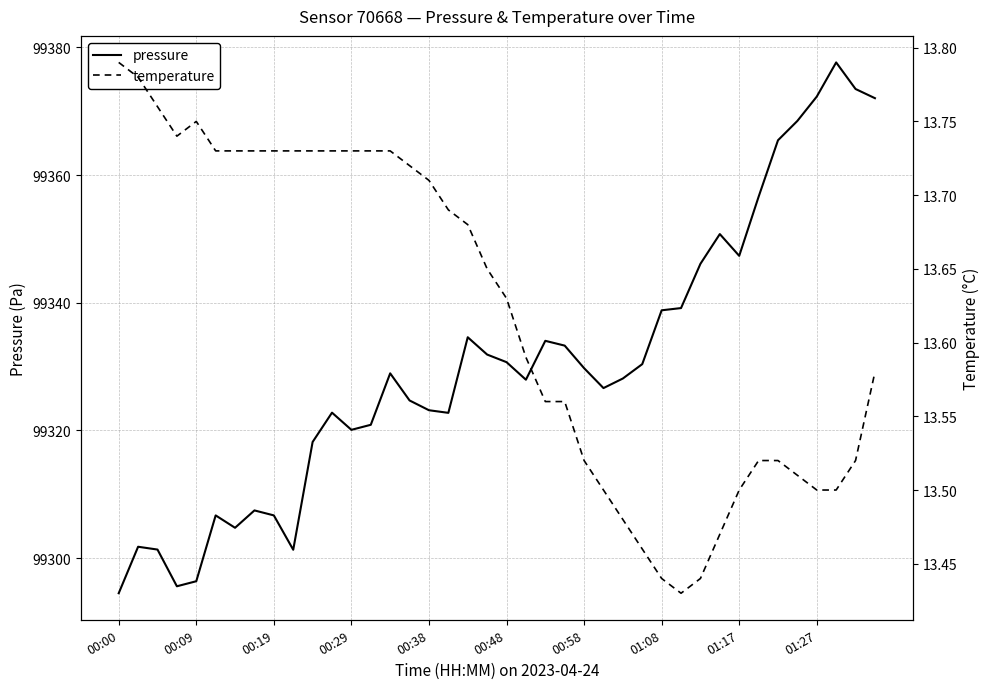

Does the chart have visible grid lines?

Yes